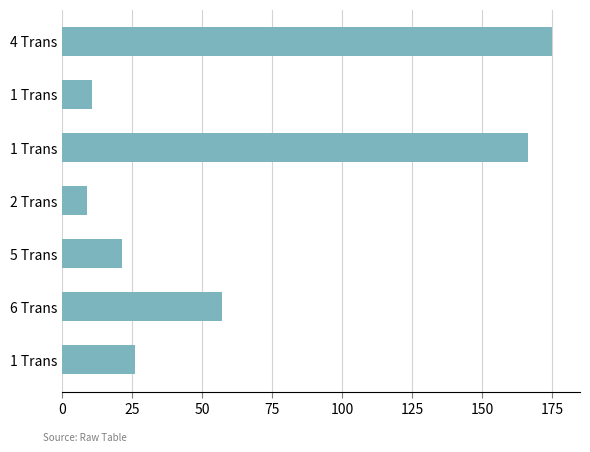

What is the difference between the maximum and minimum values?

166.1